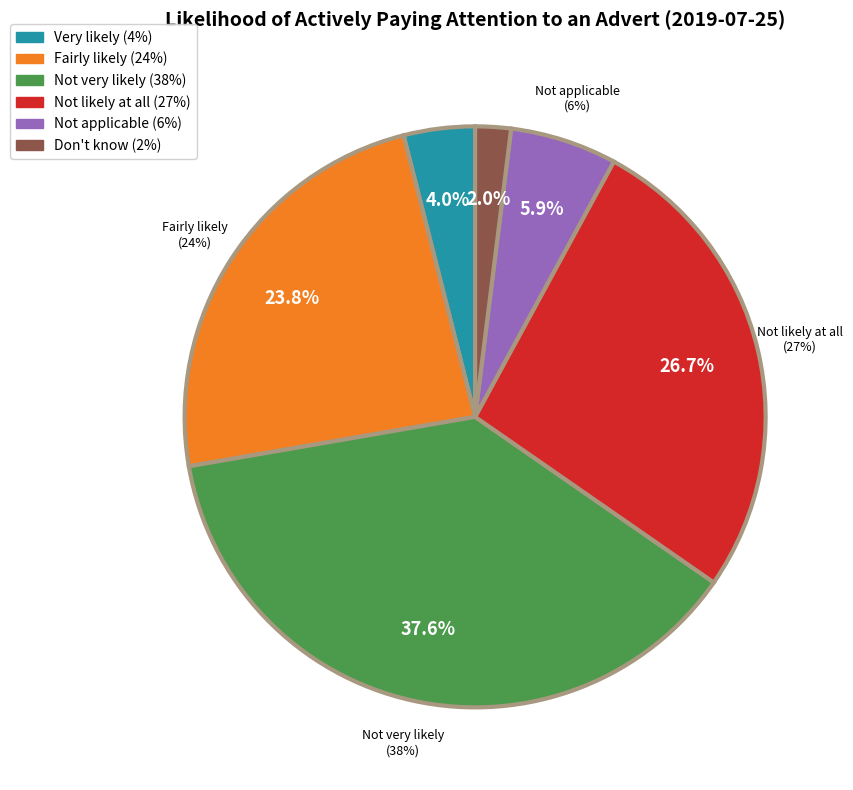

Does any single category account for the majority?

No